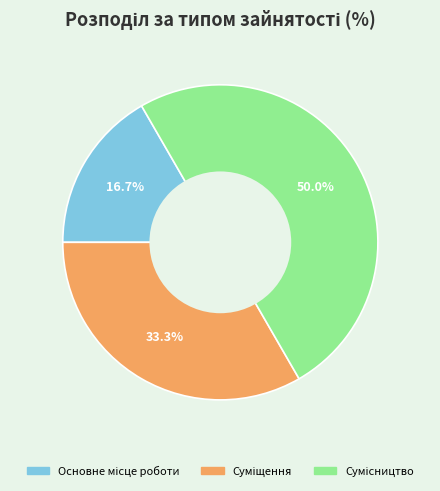

What percentage is NOT represented by Суміщення?

66.7%